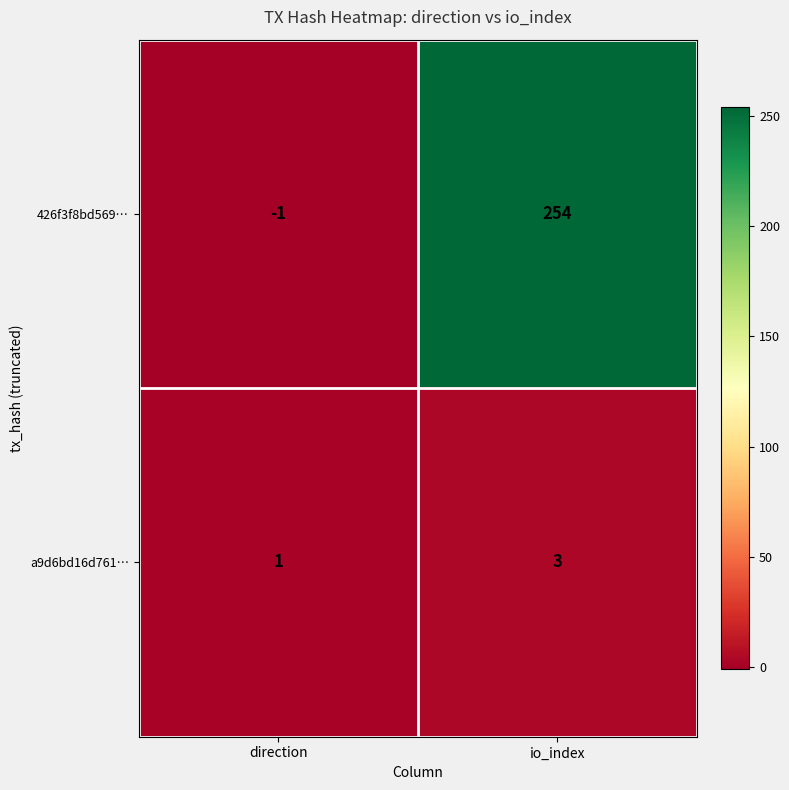

At how many categories does at least one series exceed 174?

1